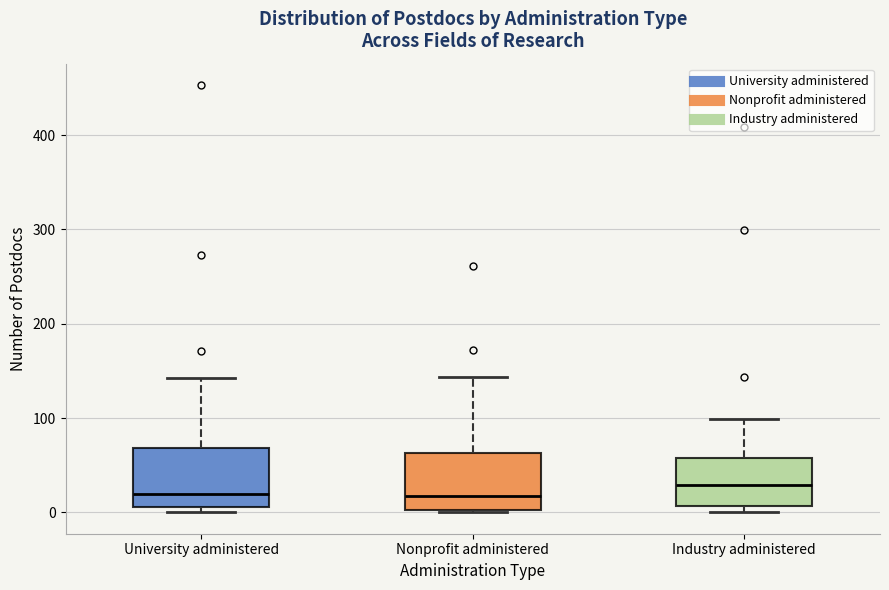

Reading left to right, transcribe this box plot: for each box, give where its median line is, the range the box spans, and where its two whiskers end, as read against the y-axis. The values are not printed on the chart, so give them approximately, as read against the axis.

University administered: median 20, box 10 to 70, whiskers 0 to 140
Nonprofit administered: median 20, box 0 to 60, whiskers 0 to 140
Industry administered: median 30, box 10 to 60, whiskers 0 to 100